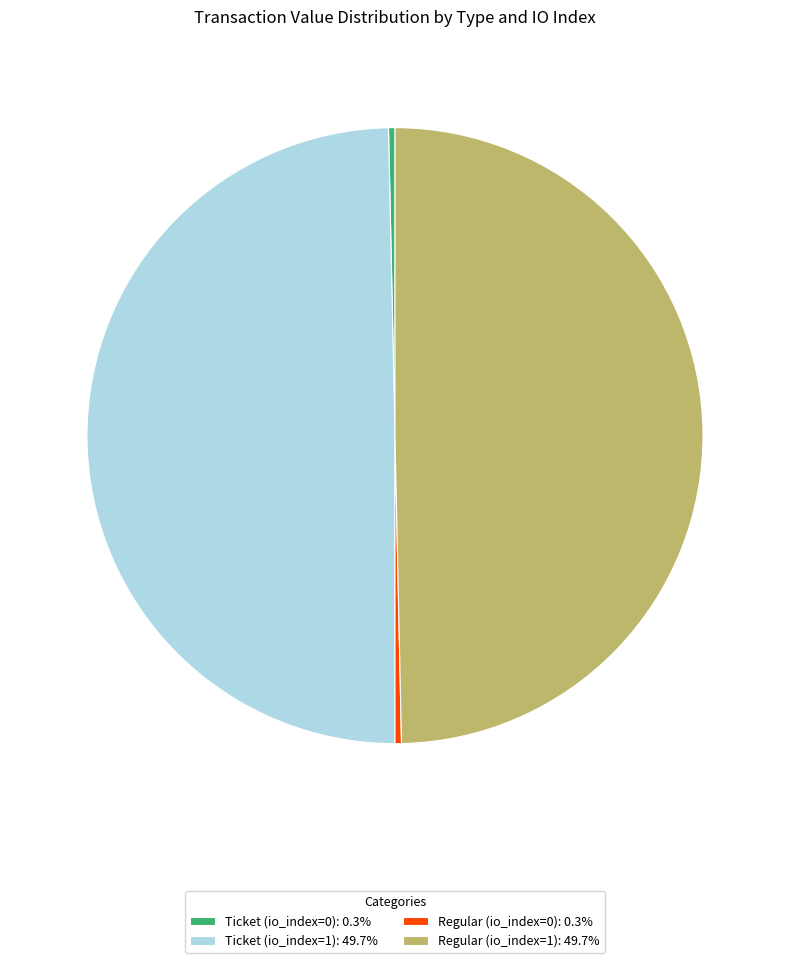

Does Ticket (io_index=0) represent more than half of the total?

No